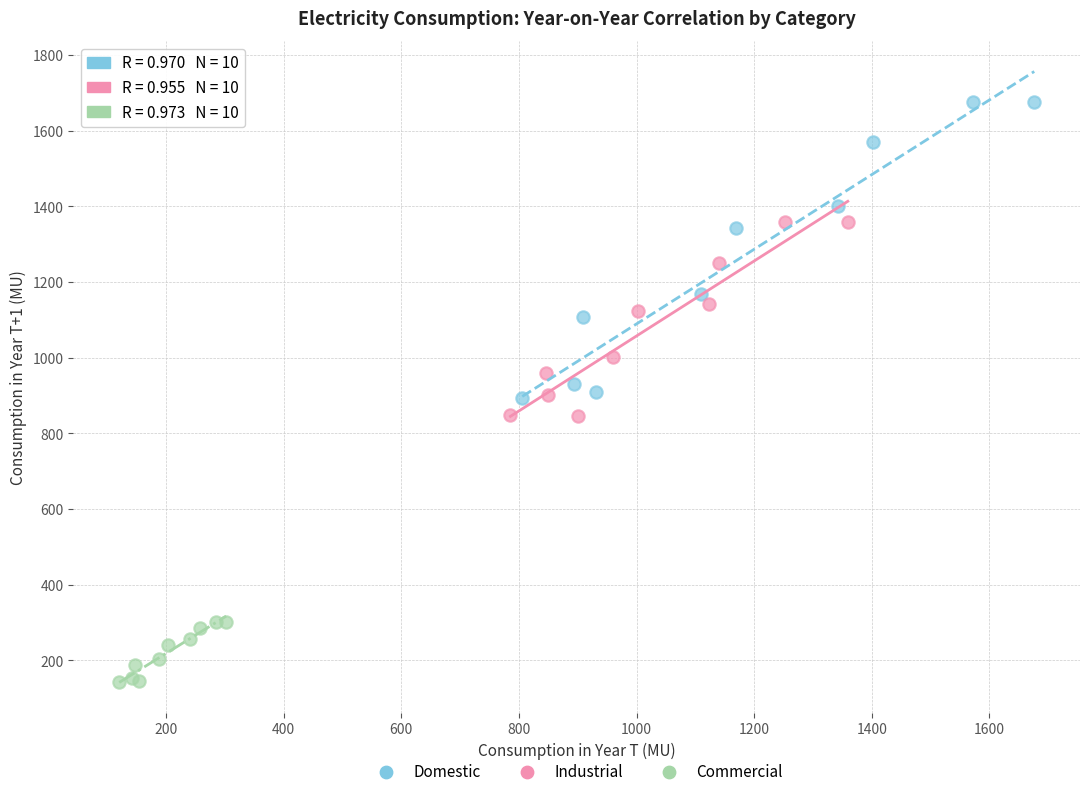

Which series reaches the minimum Y coordinate?

Commercial